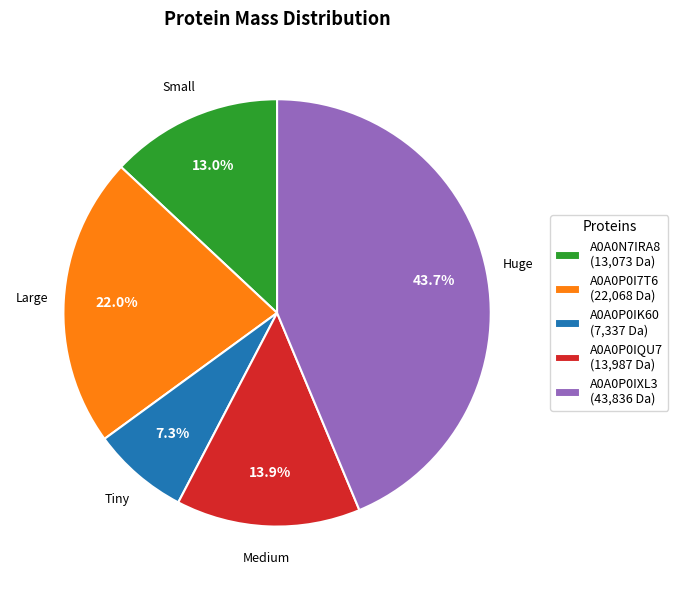

True or false: A0A0P0I7T6 accounts for 12% of the total.

False